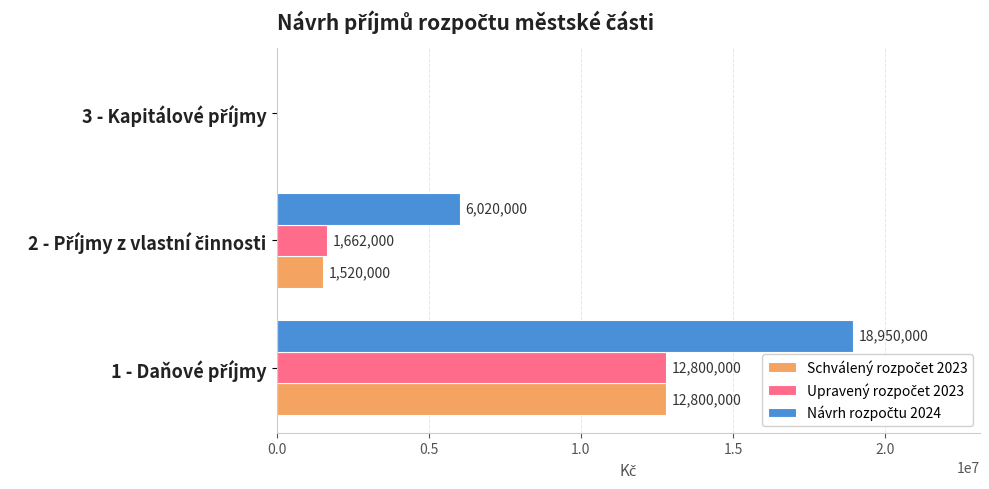

What is the maximum value shown in the chart?

18950000